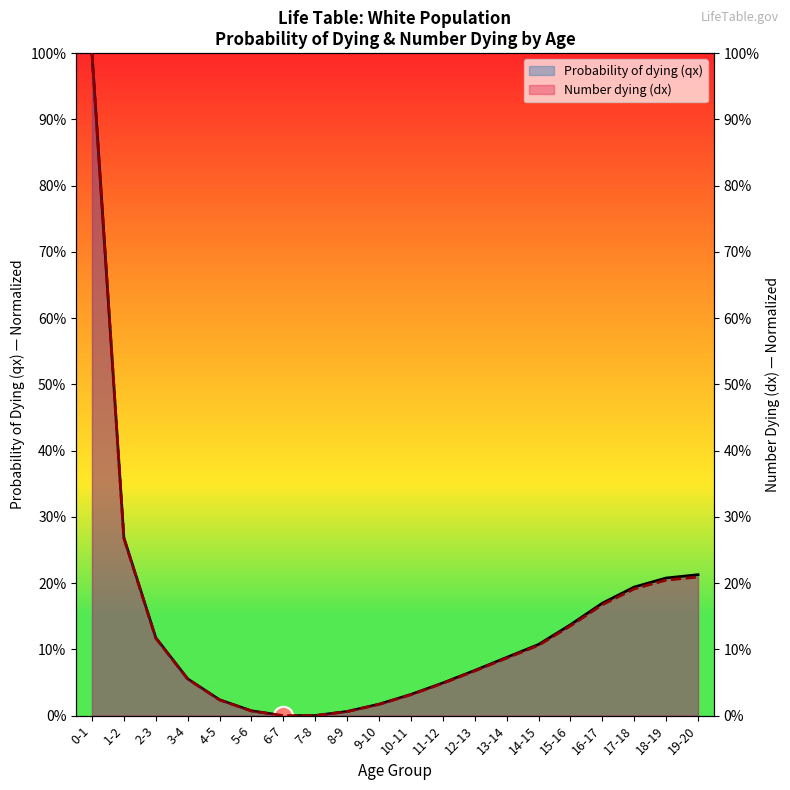

Reading right to left, extract all data points from this chart.

Probability of dying (qx): 0.2	0.2	0.2	0.2	0.1	0.1	0.1	0.1	0.0	0.0	0.0	0.0	0.0	0.0	0.0	0.0	0.1	0.1	0.3	1.0
Number dying (dx): 0.2	0.2	0.2	0.2	0.1	0.1	0.1	0.1	0.0	0.0	0.0	0.0	0.0	0.0	0.0	0.0	0.1	0.1	0.3	1.0